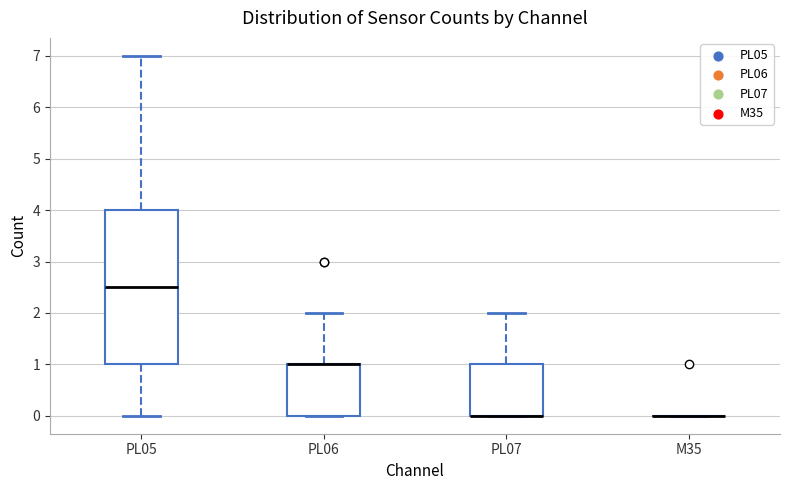

Reading left to right, read every box against the y-axis: the position of its median line, the range the box covers, and the ends of its whiskers. The values are not printed on the chart, so give them approximately, as read against the axis.

PL05: median 2.5, box 1.0 to 4.0, whiskers 0.0 to 7.0
PL06: median 1.0 (drawn on the box's upper edge), box 0.0 to 1.0, whiskers 0.0 to 2.0
PL07: median 0.0 (drawn on the box's lower edge), box 0.0 to 1.0, whiskers 0.0 to 2.0
M35: box collapsed to a line at 0.0, whiskers 0.0 to 0.0